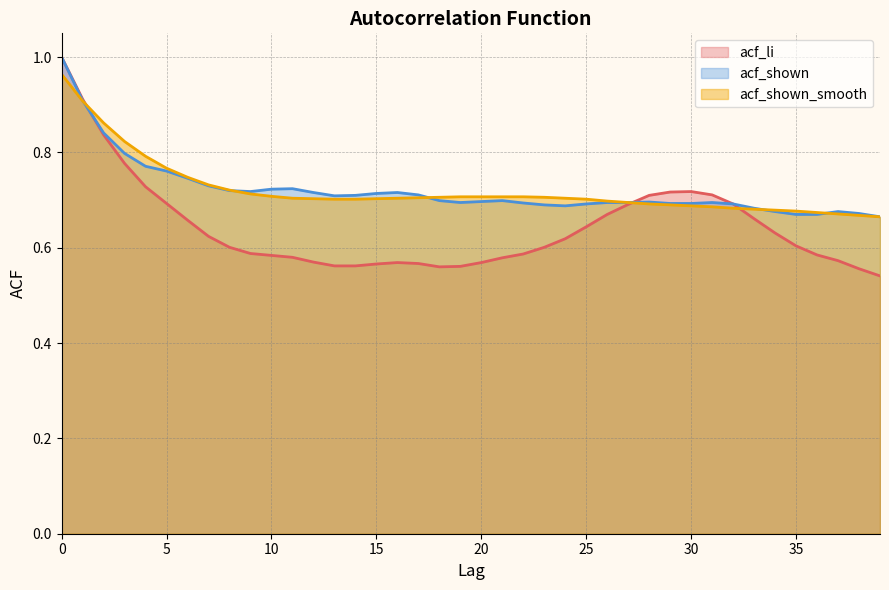

At which label does acf_shown_smooth reach its minimum?

39